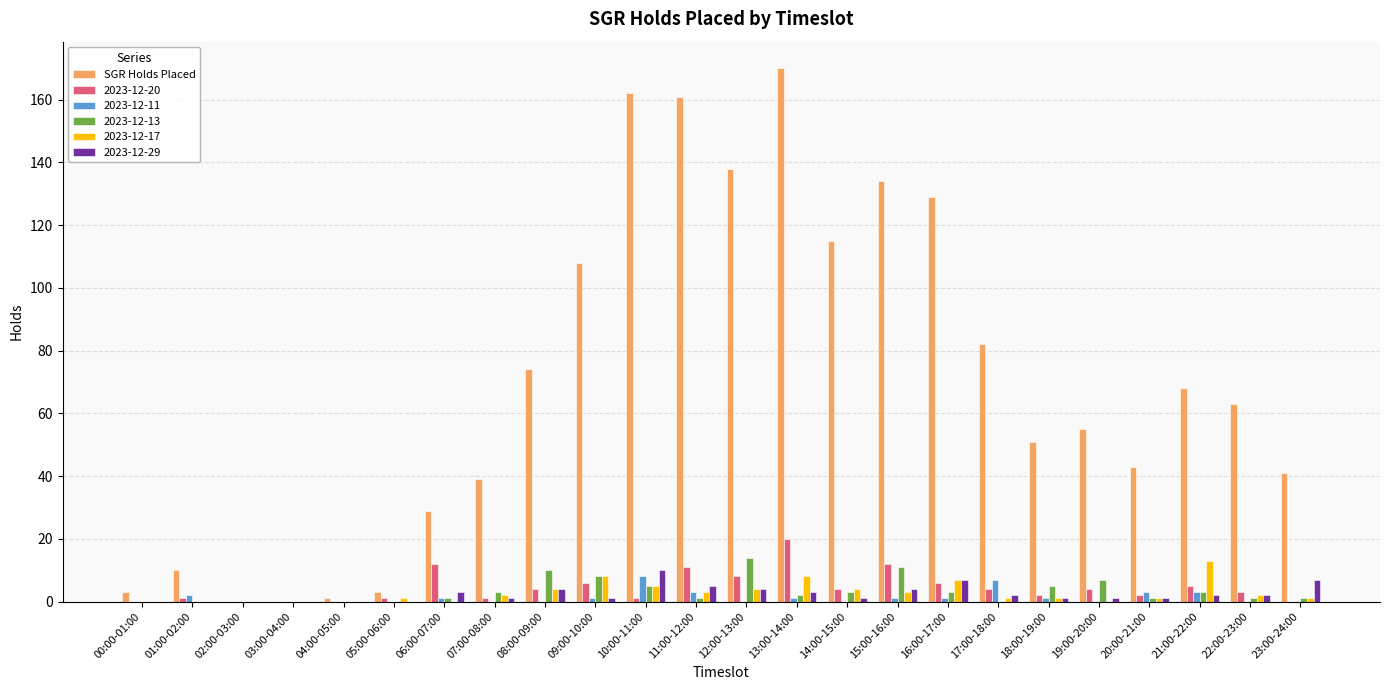

What is the sum of all 2023-12-17 values?

68